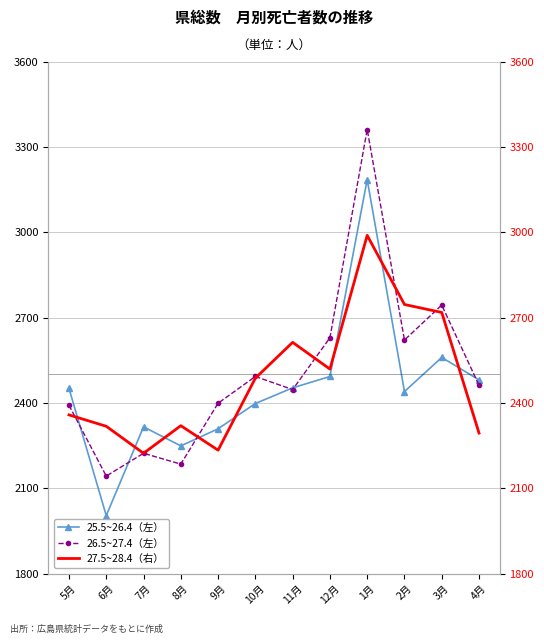

What is the difference between the maximum and minimum values in the 26.5~27.4（左） series?

1218